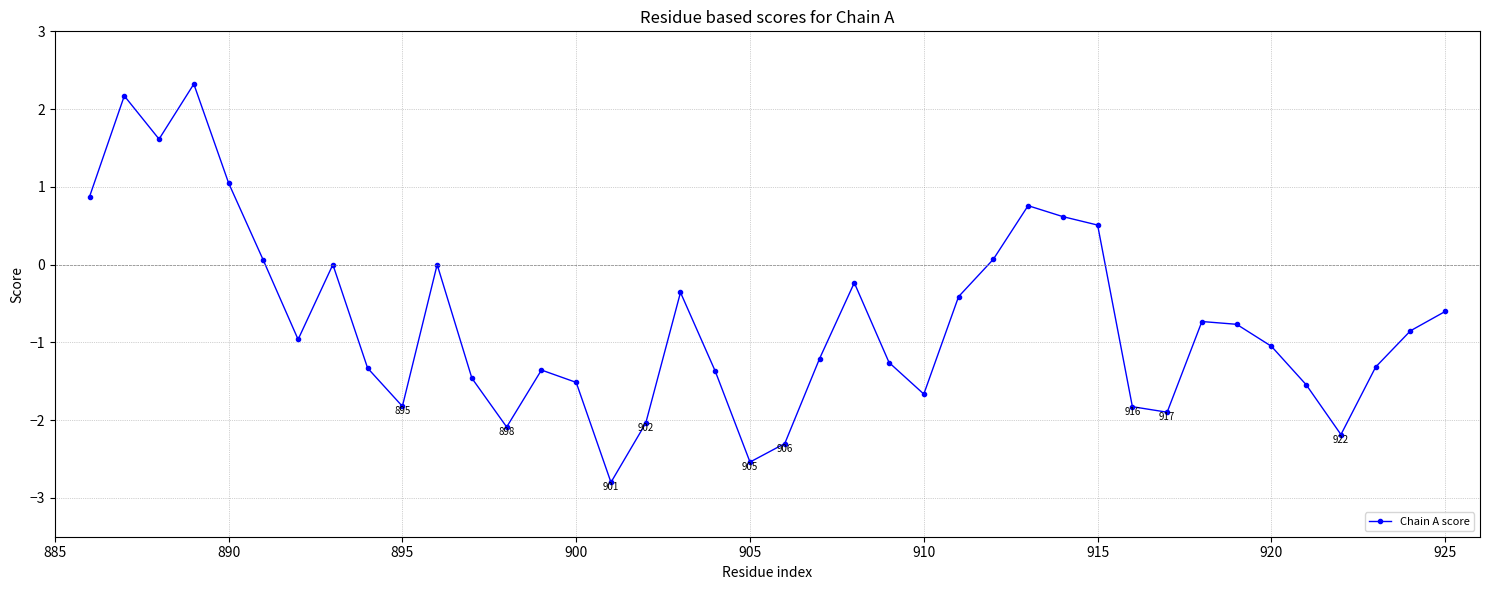

How many lines are shown in the chart?

1